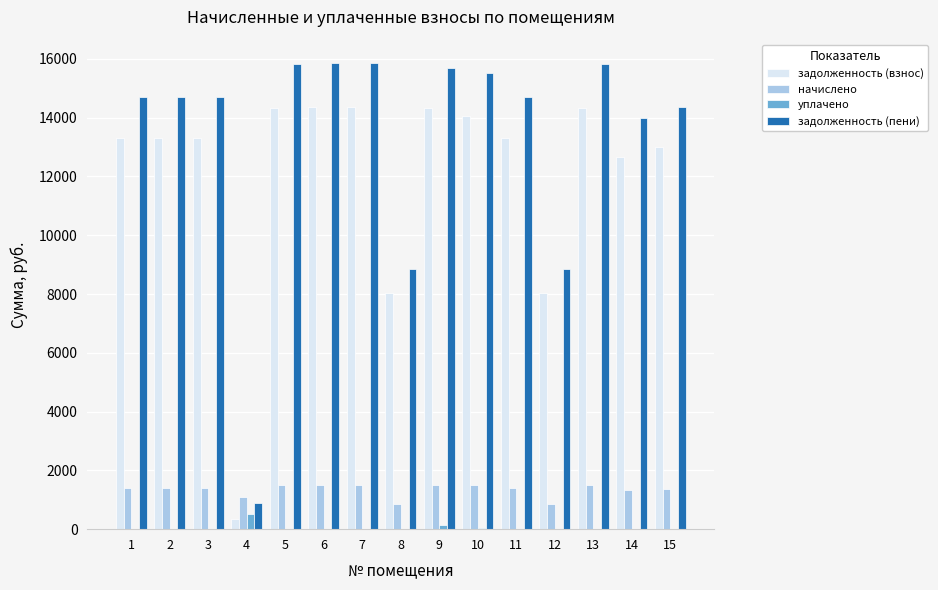

What is the greatest value displayed?

15861.5